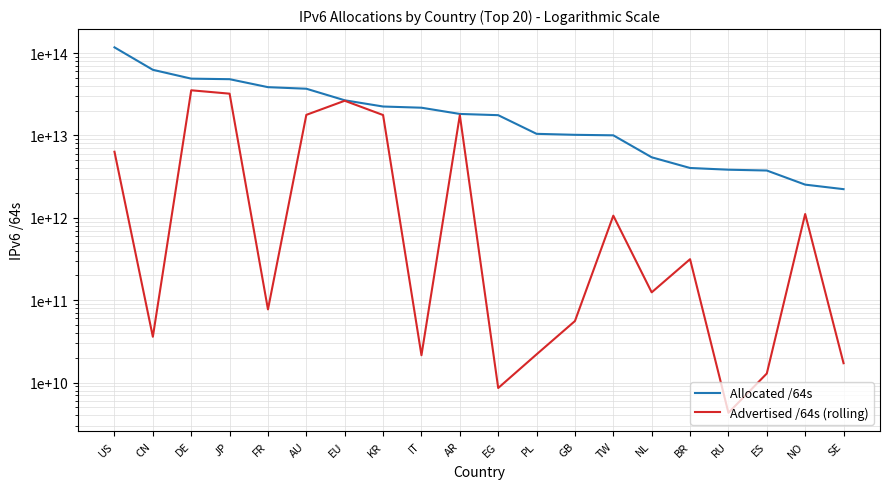

How many values in the Advertised /64s (rolling) series exceed 314640957440?

9